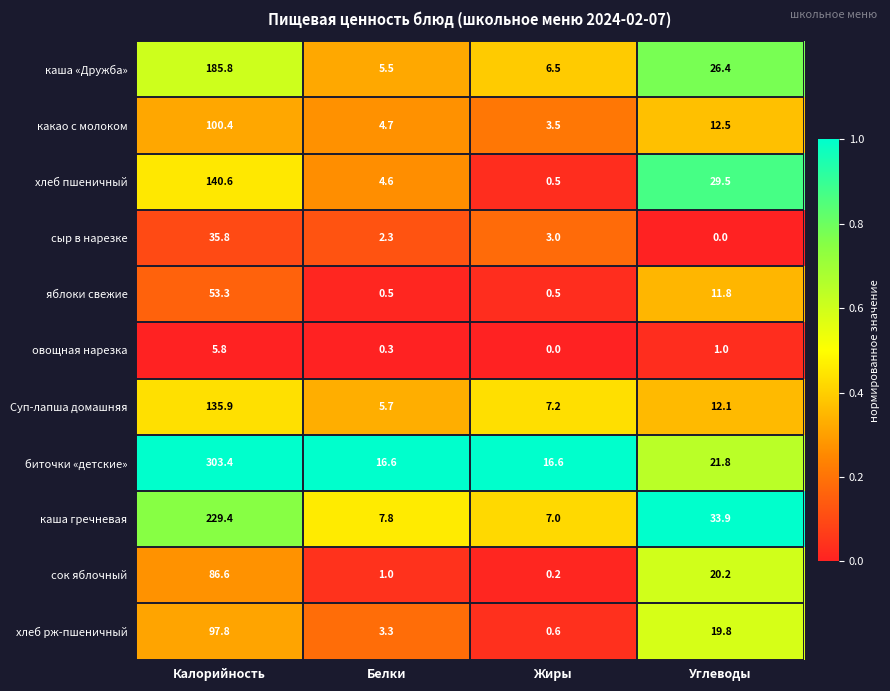

What is the total value across all series at Калорийность?

1374.8